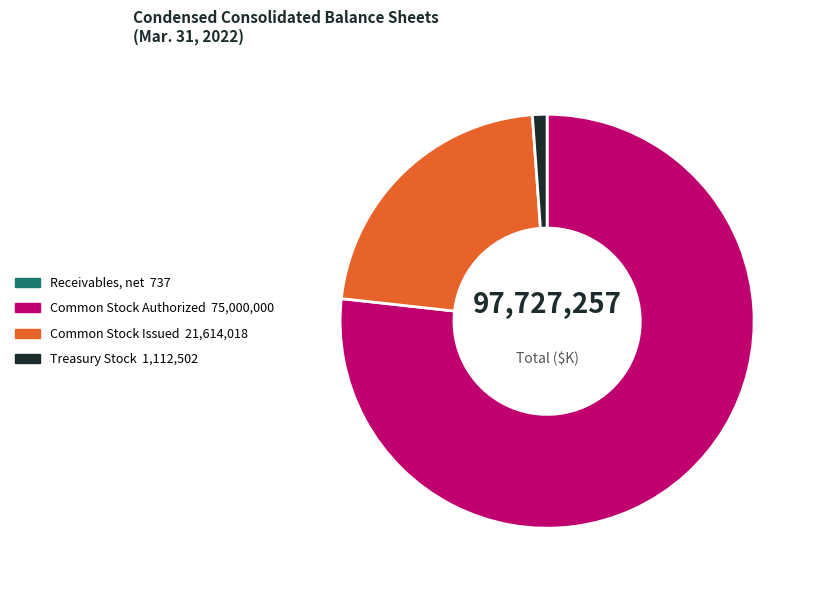

Which has a higher value, Common Stock Issued or Treasury Stock?

Common Stock Issued